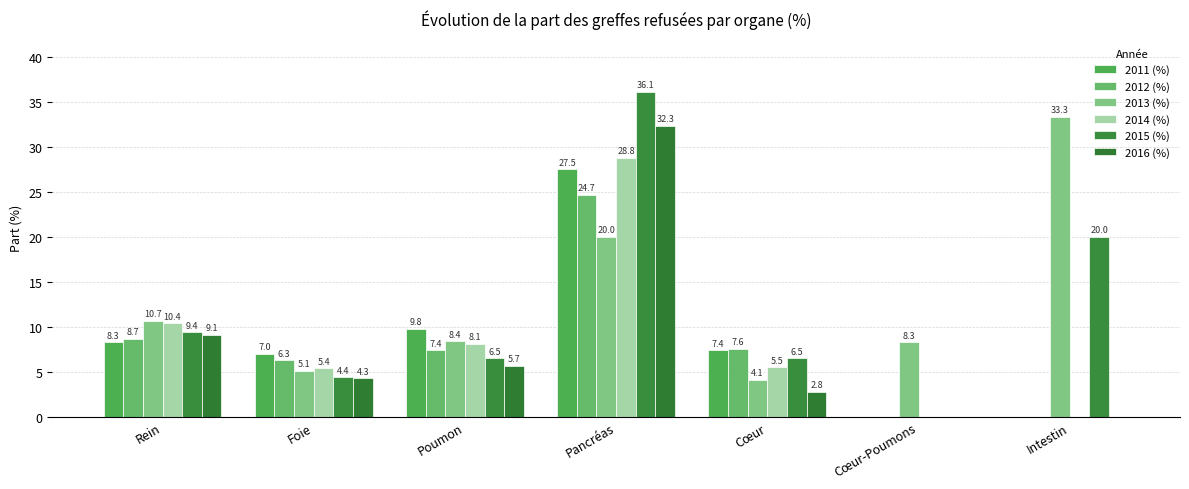

Reading left to right, transcribe all the data shown in this chart.

2011 (%): 8.3	7.0	9.8	27.5	7.4	0.0	0.0
2012 (%): 8.7	6.3	7.4	24.7	7.6	0.0	0.0
2013 (%): 10.7	5.1	8.4	20.0	4.1	8.3	33.3
2014 (%): 10.4	5.4	8.1	28.8	5.5	0.0	0.0
2015 (%): 9.4	4.4	6.5	36.1	6.5	0.0	20.0
2016 (%): 9.1	4.3	5.7	32.3	2.8	0.0	0.0